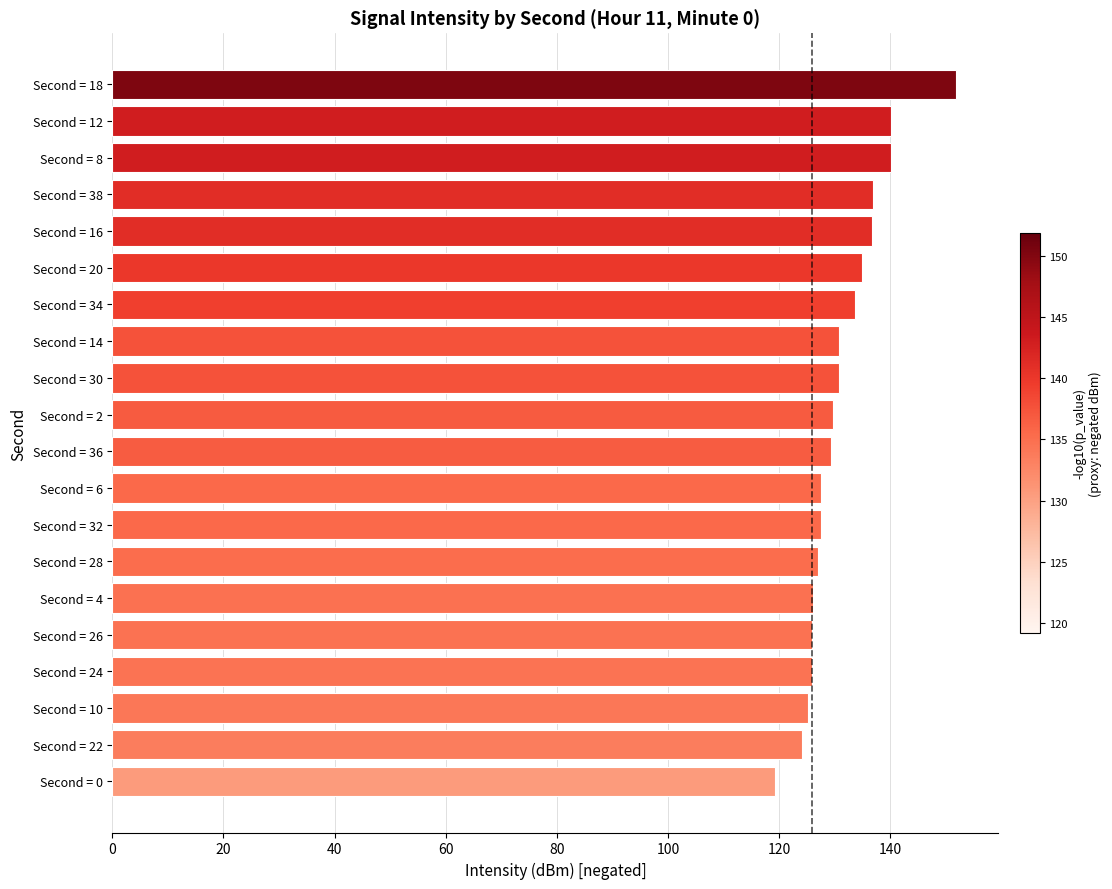

Is it true that the value at Second = 6 is 70.7?

False